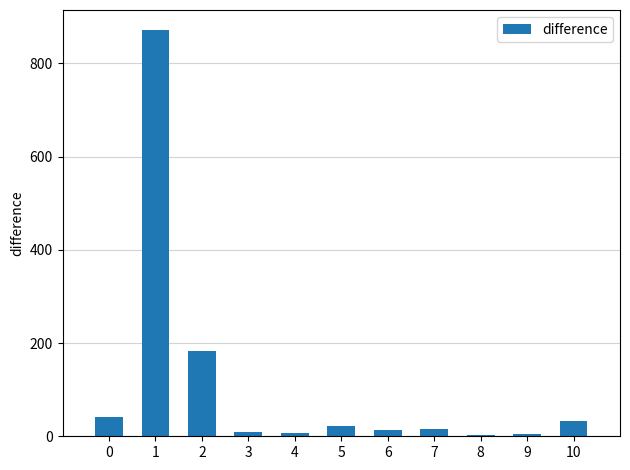

What is the maximum value shown in the chart?

871.0